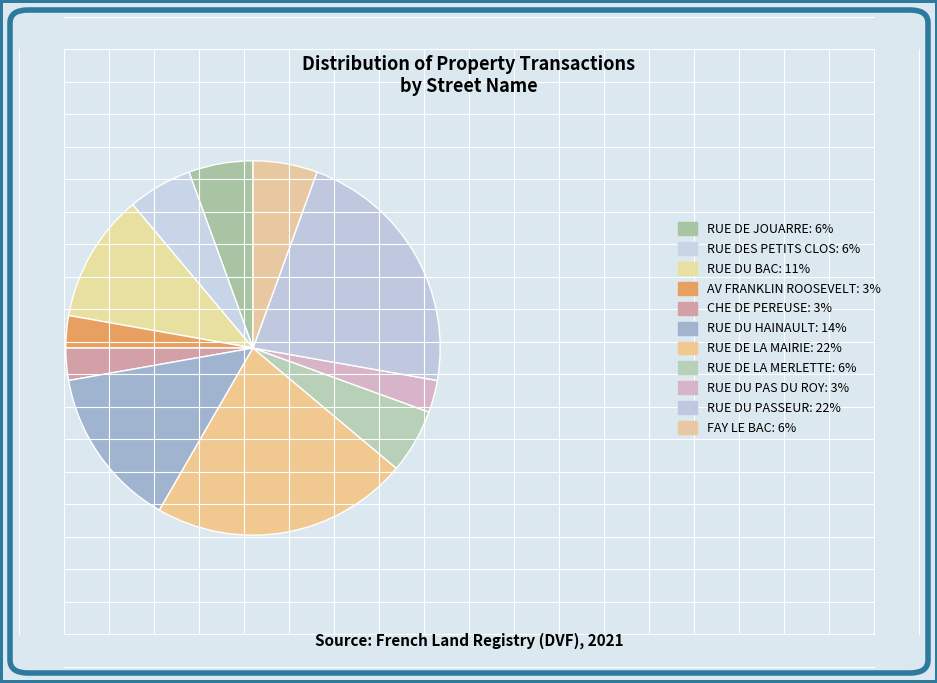

To the nearest percent, what is the difference between the largest and smallest slice percentages?

19%